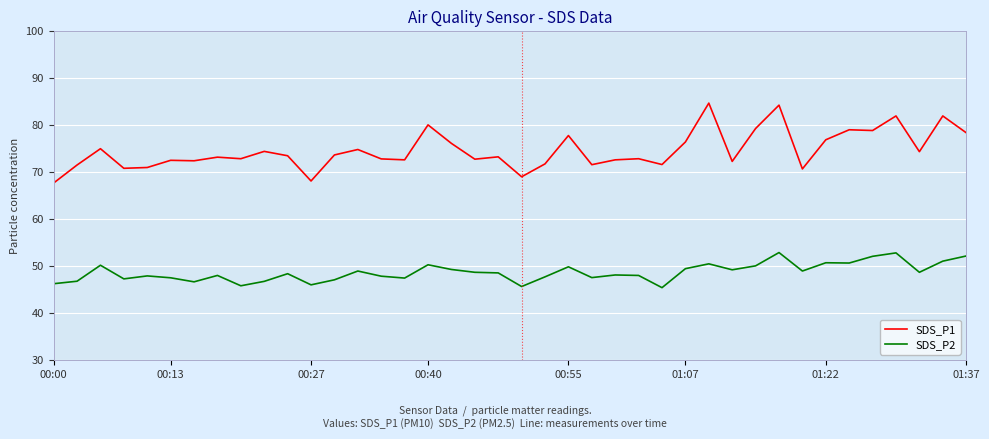

List the series in order of their peak value, lowest first.

SDS_P2, SDS_P1